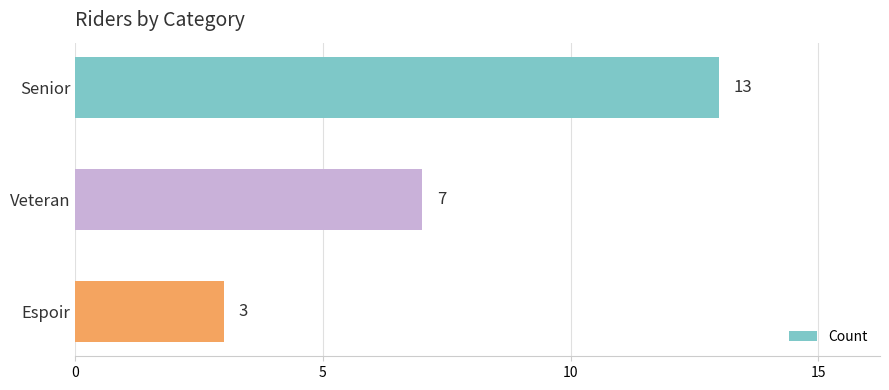

Which label corresponds to the largest value in the chart?

Senior